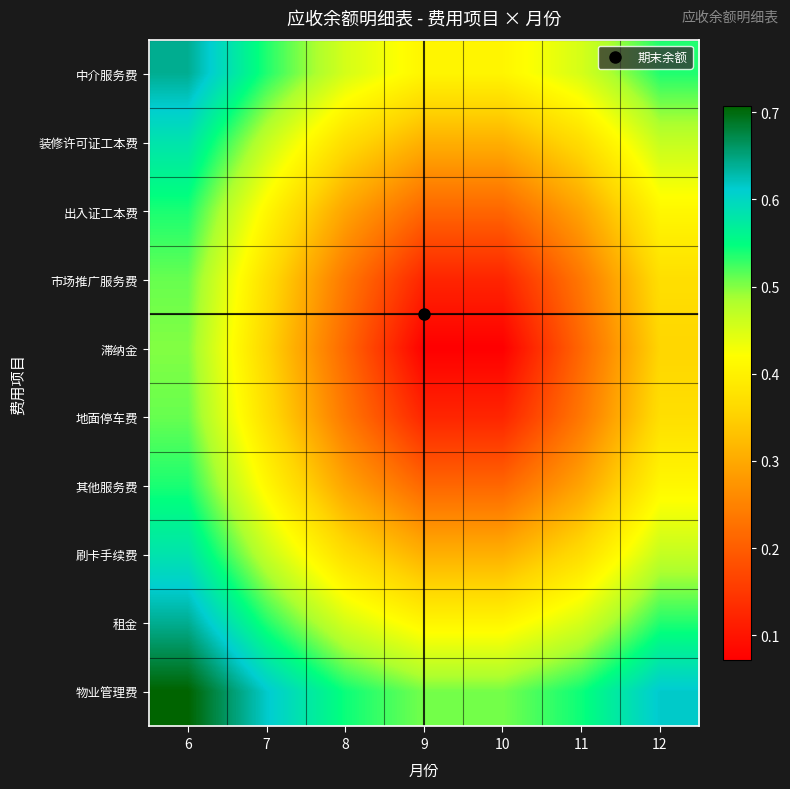

At which category does the chart reach its minimum across all series?

9